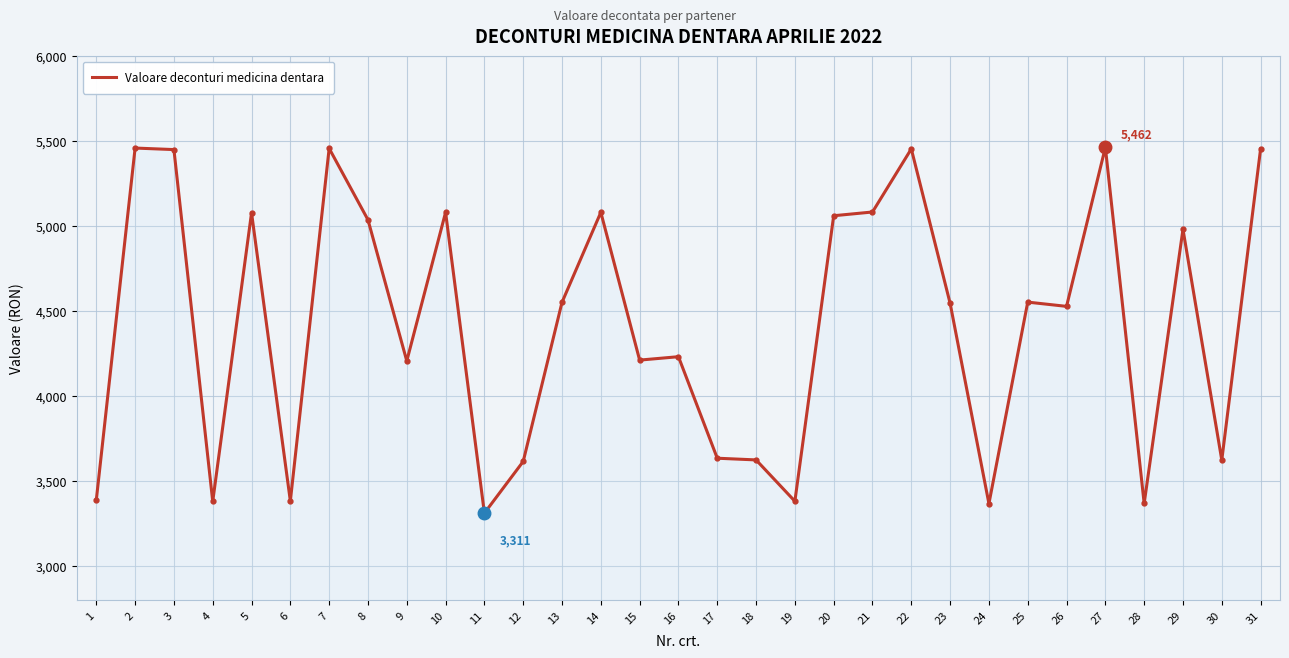

True or false: the data shows 4211 at 15.

True